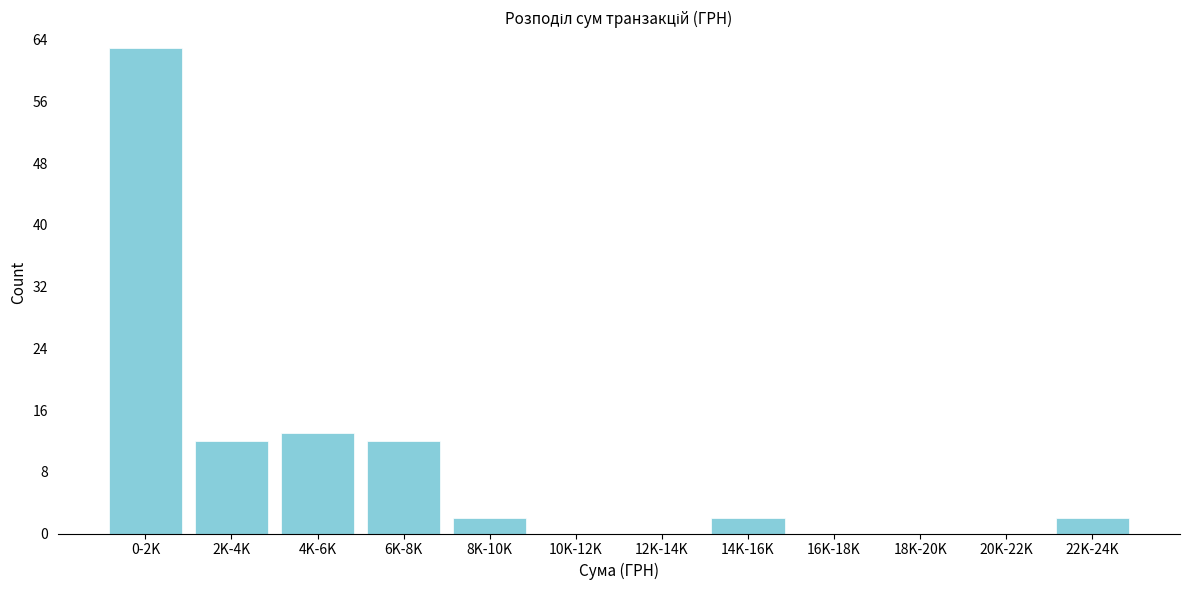

Reading right to left, list all the values displayed in this chart.

22K-24K=2	20K-22K=0	18K-20K=0	16K-18K=0	14K-16K=2	12K-14K=0	10K-12K=0	8K-10K=2	6K-8K=12	4K-6K=13	2K-4K=12	0-2K=63